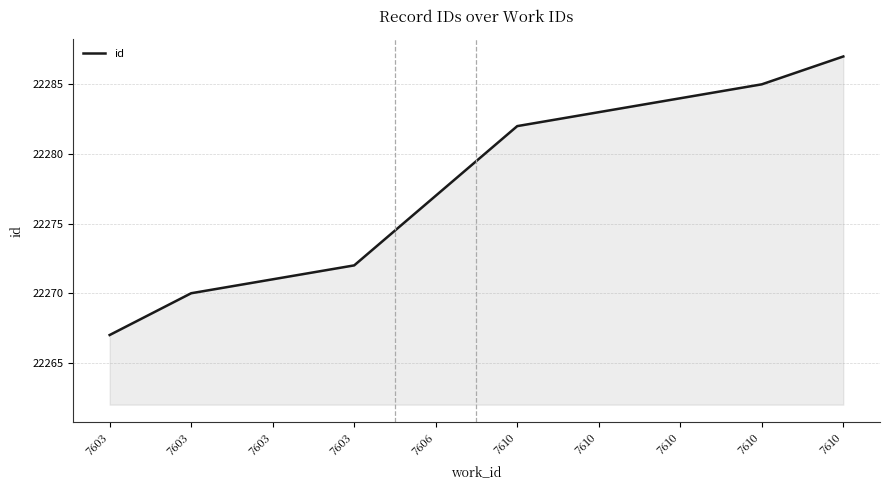

What is the ratio of the value at 7606 to the value at 7603?

1.0